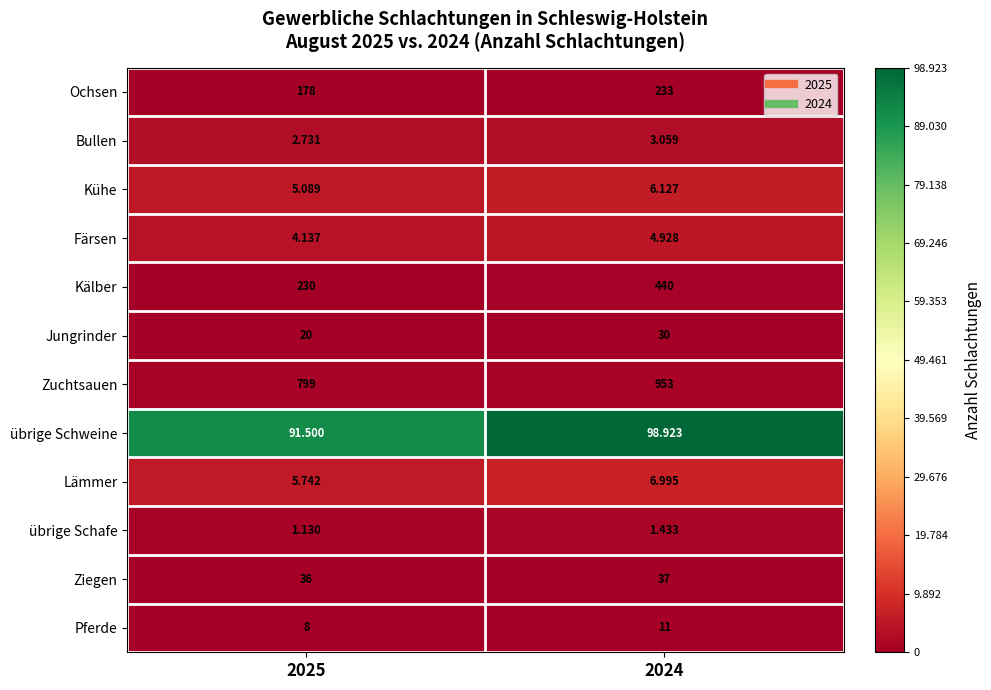

Rank the series by their maximum value, from highest to lowest.

übrige Schweine, Lämmer, Kühe, Färsen, Bullen, übrige Schafe, Zuchtsauen, Kälber, Ochsen, Ziegen, Jungrinder, Pferde